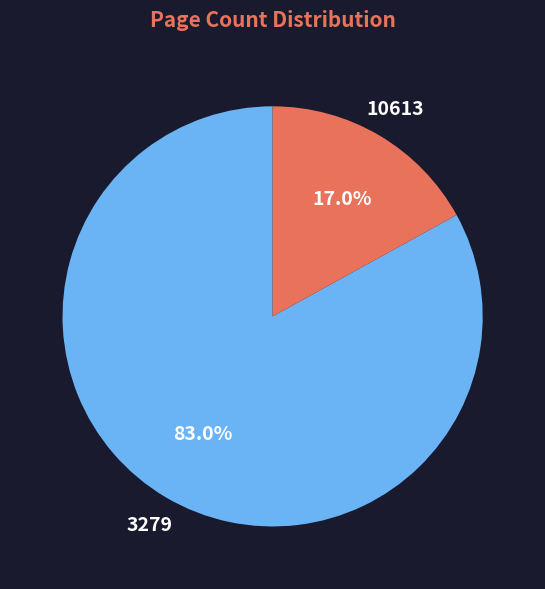

Rank the categories by value from highest to lowest.

3279, 10613